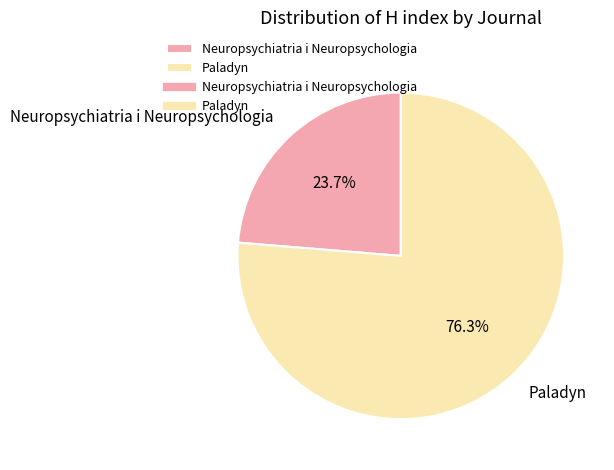

How many slices are in this pie chart?

2